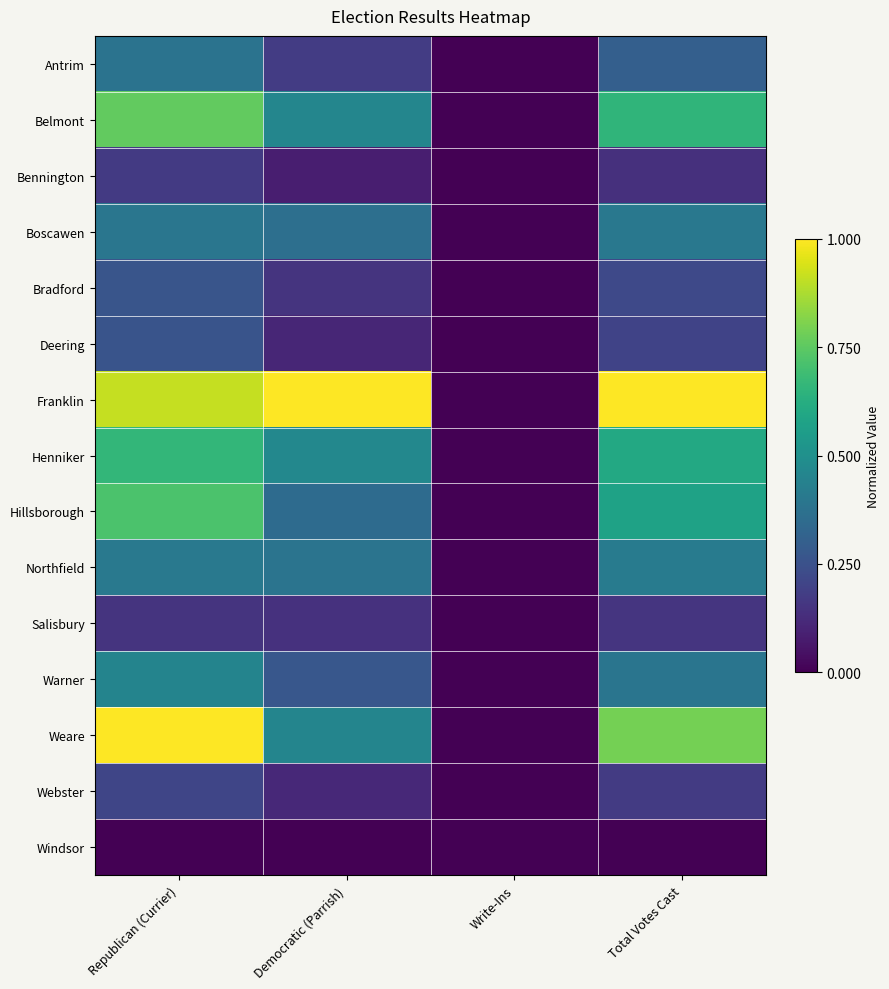

Reading left to right, transcribe all the data shown in this chart.

Antrim: Republican (Currier)=0.4	Democratic (Parrish)=0.2	Write-Ins=0.0	Total Votes Cast=0.3
Belmont: Republican (Currier)=0.8	Democratic (Parrish)=0.5	Write-Ins=0.0	Total Votes Cast=0.7
Bennington: Republican (Currier)=0.2	Democratic (Parrish)=0.1	Write-Ins=0.0	Total Votes Cast=0.1
Boscawen: Republican (Currier)=0.4	Democratic (Parrish)=0.4	Write-Ins=0.0	Total Votes Cast=0.4
Bradford: Republican (Currier)=0.3	Democratic (Parrish)=0.1	Write-Ins=0.0	Total Votes Cast=0.2
Deering: Republican (Currier)=0.3	Democratic (Parrish)=0.1	Write-Ins=0.0	Total Votes Cast=0.2
Franklin: Republican (Currier)=0.9	Democratic (Parrish)=1.0	Write-Ins=0.0	Total Votes Cast=1.0
Henniker: Republican (Currier)=0.7	Democratic (Parrish)=0.5	Write-Ins=0.0	Total Votes Cast=0.6
Hillsborough: Republican (Currier)=0.7	Democratic (Parrish)=0.4	Write-Ins=0.0	Total Votes Cast=0.6
Northfield: Republican (Currier)=0.4	Democratic (Parrish)=0.4	Write-Ins=0.0	Total Votes Cast=0.4
Salisbury: Republican (Currier)=0.1	Democratic (Parrish)=0.1	Write-Ins=0.0	Total Votes Cast=0.2
Warner: Republican (Currier)=0.5	Democratic (Parrish)=0.3	Write-Ins=0.0	Total Votes Cast=0.4
Weare: Republican (Currier)=1.0	Democratic (Parrish)=0.5	Write-Ins=0.0	Total Votes Cast=0.8
Webster: Republican (Currier)=0.2	Democratic (Parrish)=0.1	Write-Ins=0.0	Total Votes Cast=0.2
Windsor: Republican (Currier)=0.0	Democratic (Parrish)=0.0	Write-Ins=0.0	Total Votes Cast=0.0